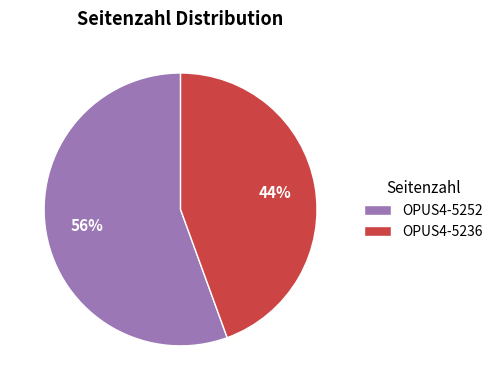

The OPUS4-5236 slice represents 52% of the pie. True or false?

False